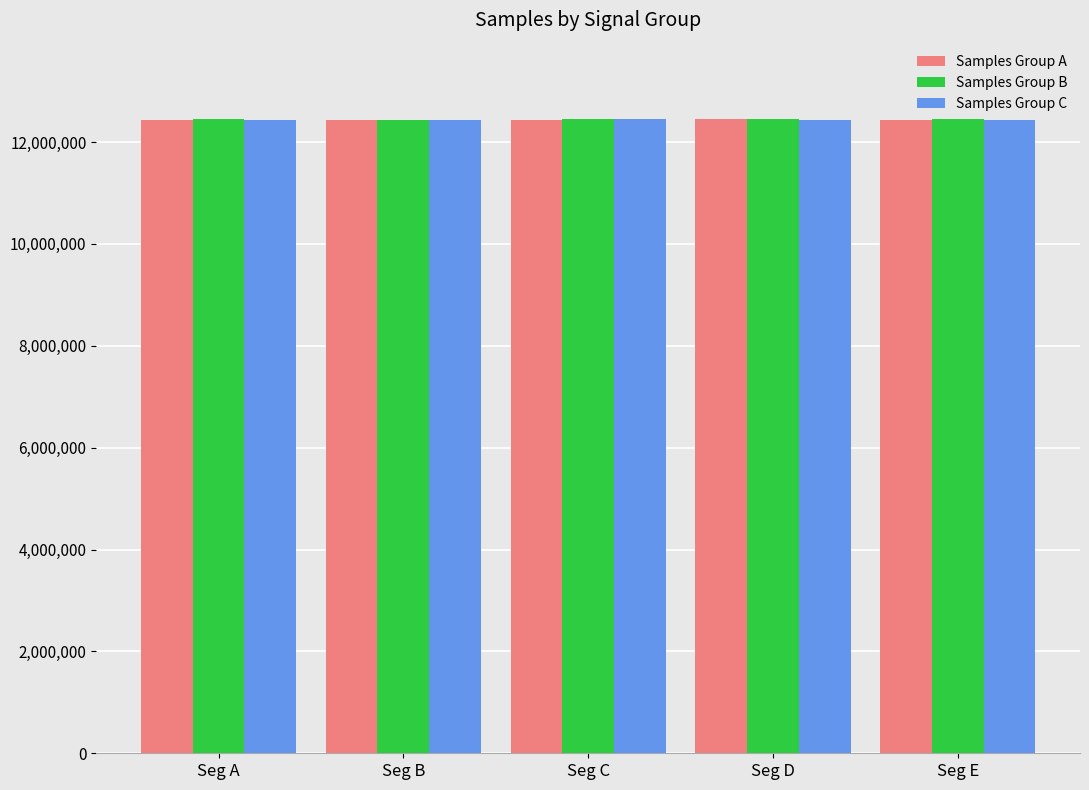

What is the lowest value of the Samples Group C series?

12428045